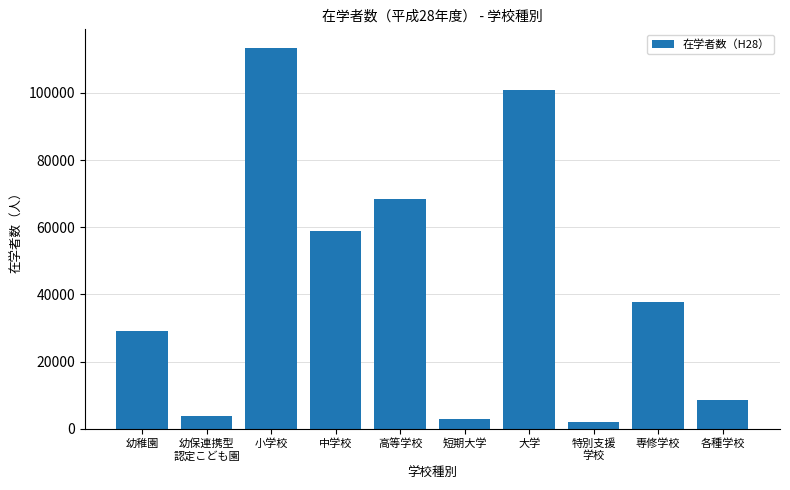

Reading left to right, what are all the values shown in this chart?

29111	3876	113269	58790	68297	2738	100914	1877	37865	8599